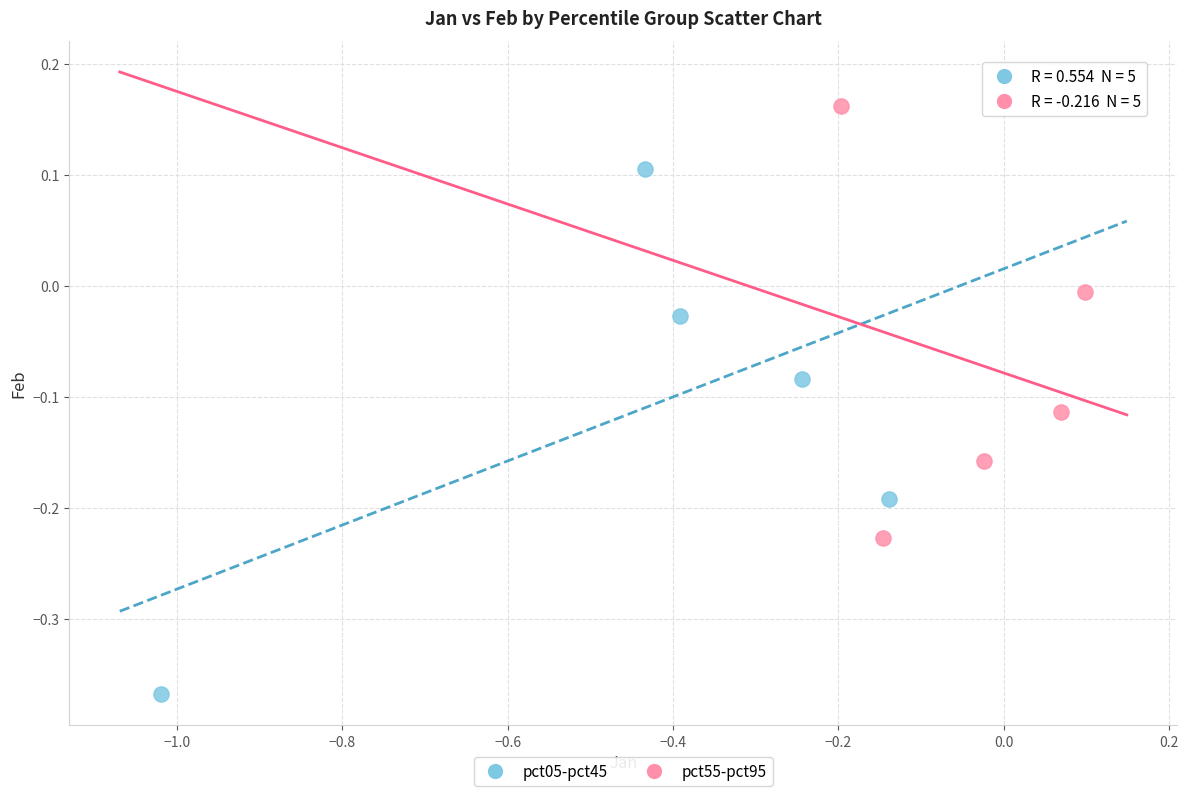

Which series has the widest spread of Y values?

pct05-pct45